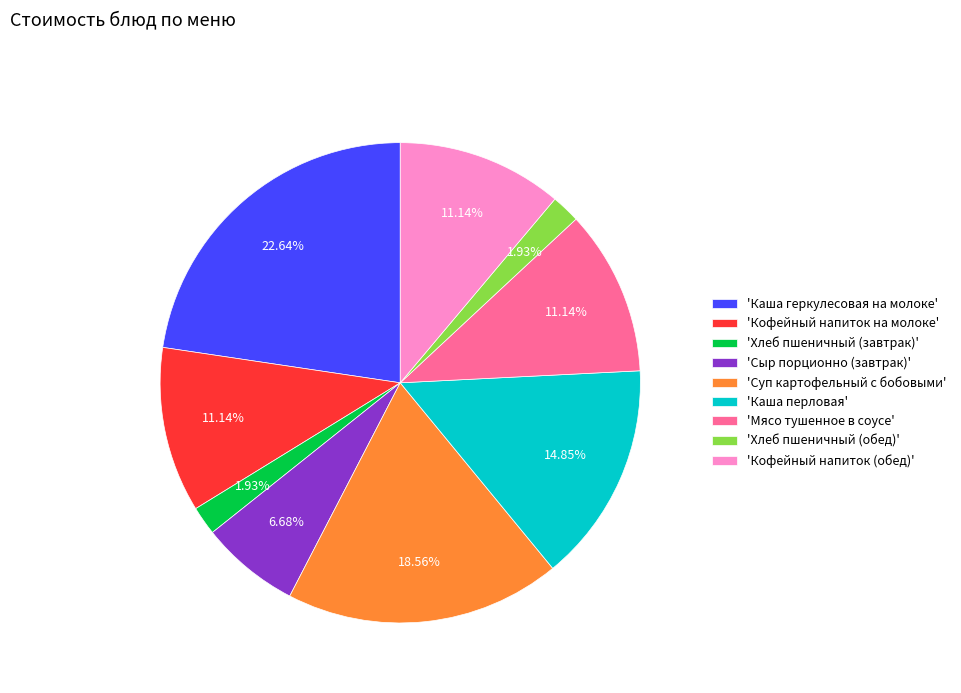

Is there any slice that represents more than half of the pie?

No